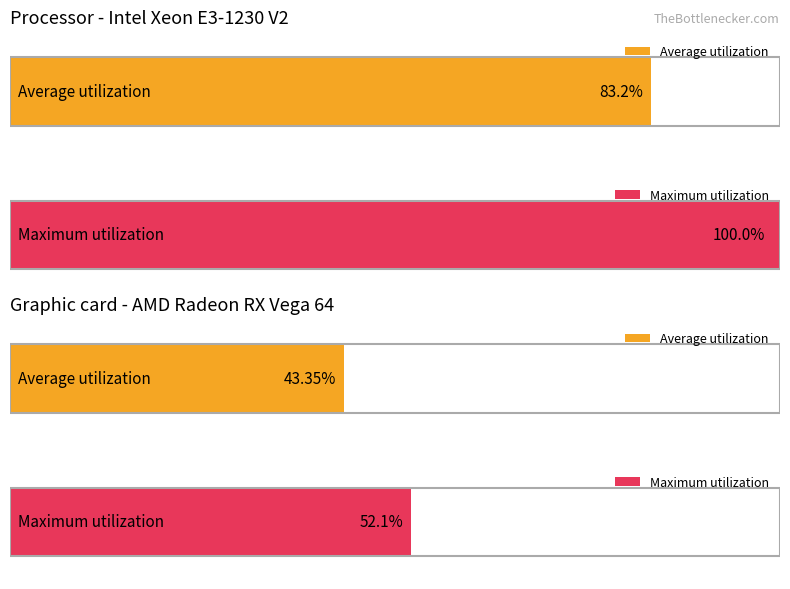

Rank the series by their average value, from lowest to highest.

Average utilization, Maximum utilization